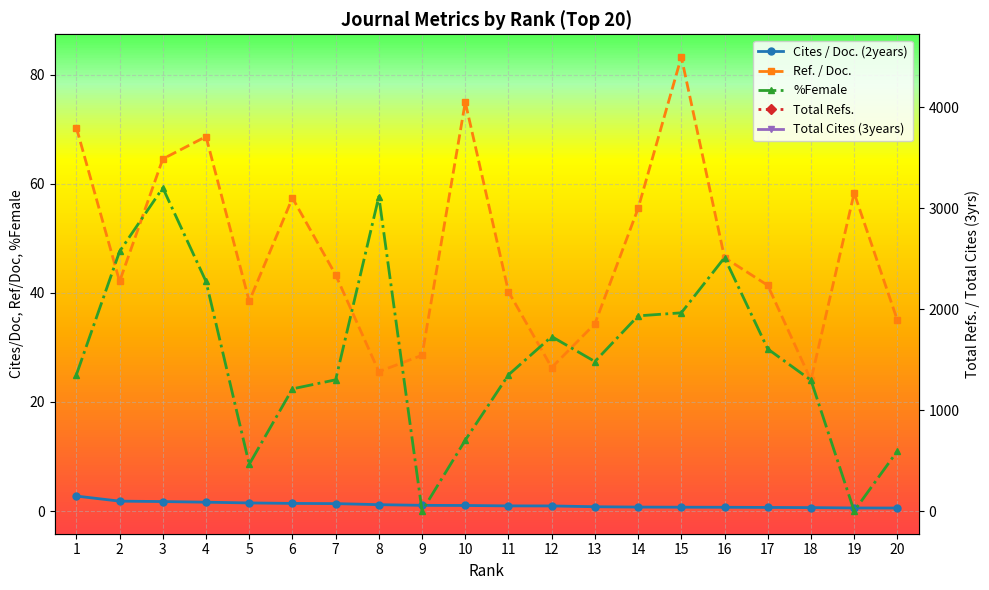

Reading left to right, extract all data points from this chart.

Cites / Doc. (2years): 2.7	1.8	1.7	1.6	1.5	1.4	1.4	1.2	1.0	1.0	0.9	0.9	0.8	0.7	0.7	0.7	0.7	0.6	0.6	0.5
Ref. / Doc.: 70.3	42.1	64.6	68.7	38.5	57.4	43.3	25.6	28.6	75.0	40.2	26.3	34.3	55.5	83.3	46.5	41.4	24.0	58.3	35.0
%Female: 25.0	47.6	59.3	42.1	8.6	22.4	24.1	57.7	0.0	13.0	25.0	32.0	27.4	35.8	36.4	46.5	29.7	24.0	0.0	11.0
Total Refs.: 1758.0	1104.0	2196.0	3297.0	808.0	3733.0	1300.0	882.0	0.0	1711.0	1569.0	684.0	1305.0	4497.0	1999.0	1363.0	1035.0	524.0	532.0	1410.0
Total Cites (3years): 374.0	53.0	272.0	402.0	87.0	274.0	208.0	35.0	132.0	134.0	228.0	75.0	123.0	281.0	108.0	100.0	80.0	100.0	34.0	121.0